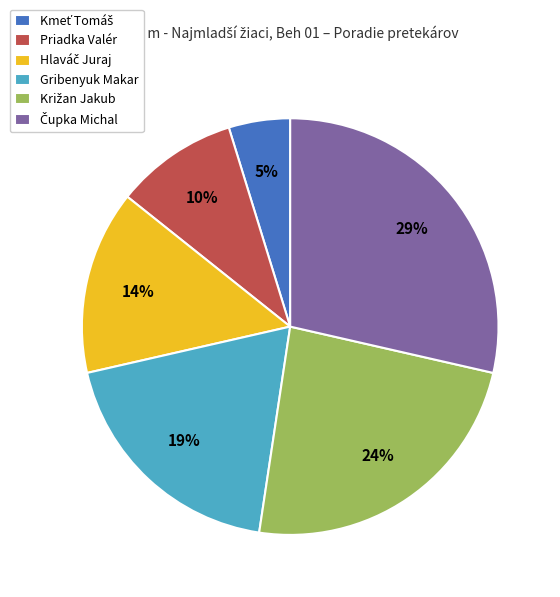

Is it true that Priadka Valér is 10% of the pie?

True